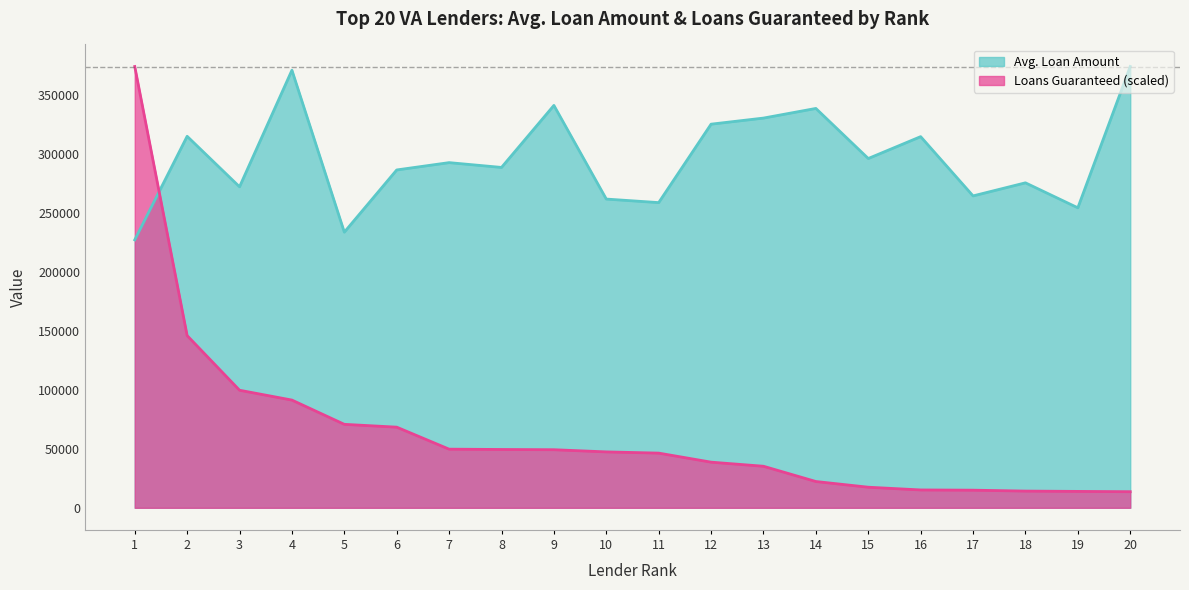

Where do Avg. Loan Amount and Loans Guaranteed first cross each other?

1 and 2